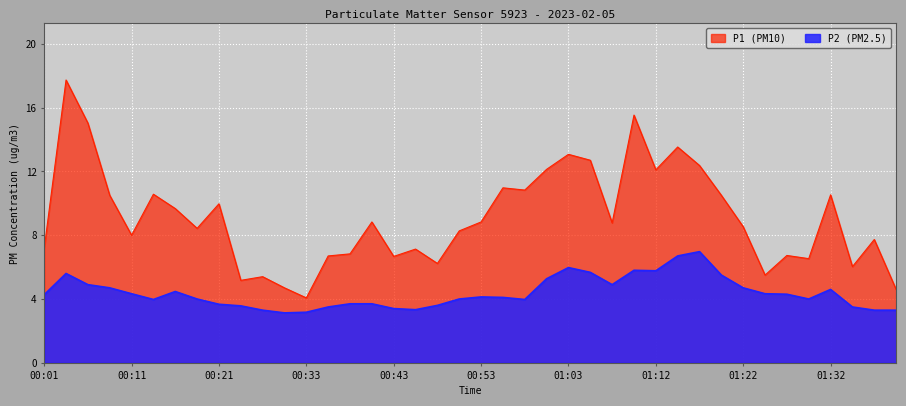

How many lines are shown in the chart?

2